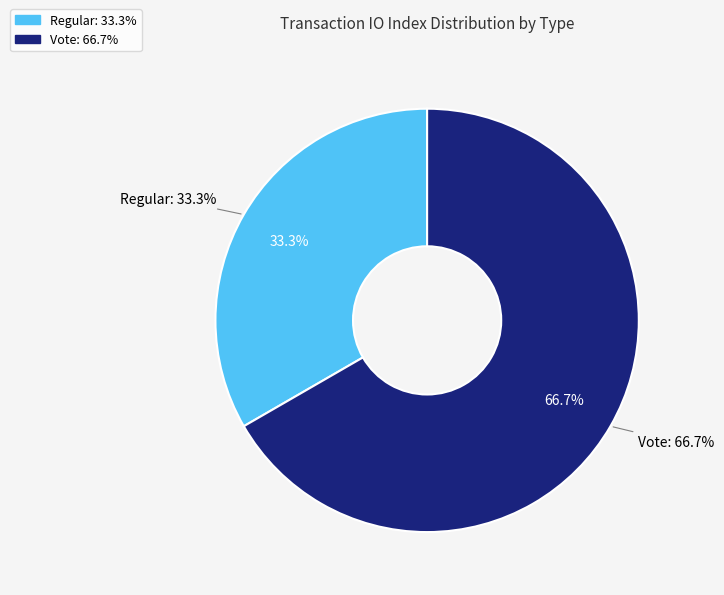

Does Regular represent more than half of the total?

No